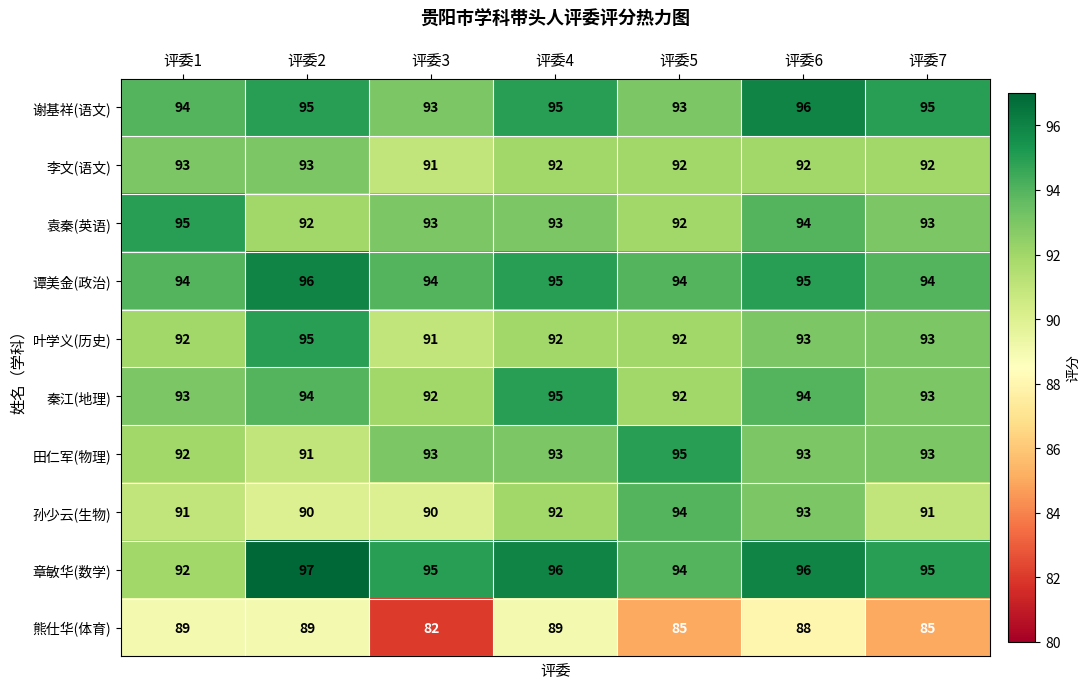

Count the 李文(语文) values in the range 92 to 93.

6